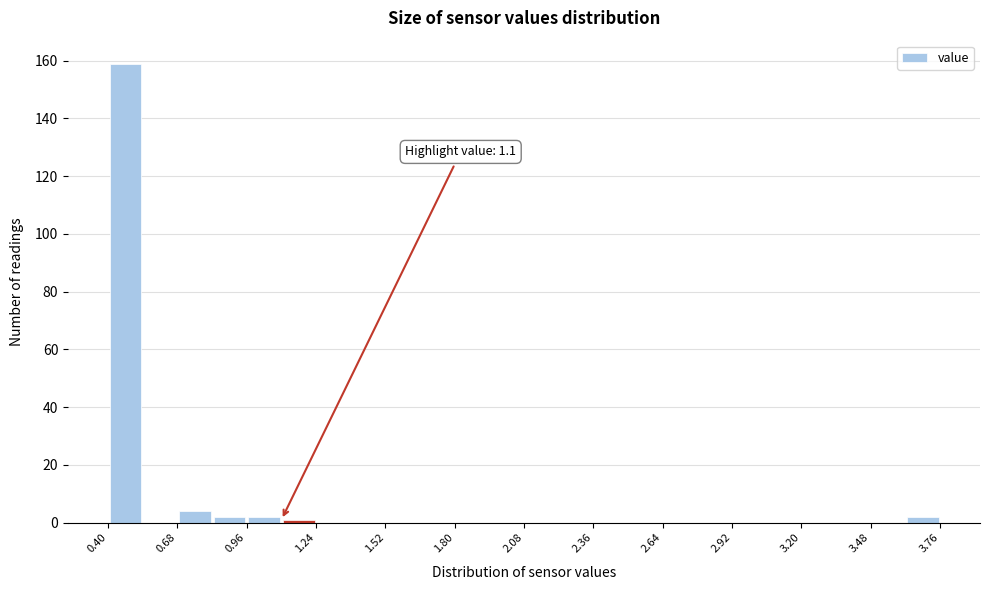

Around what value on the x-axis is the tallest bar? Give the approximate position of its centre, as read against the axis.

0.45